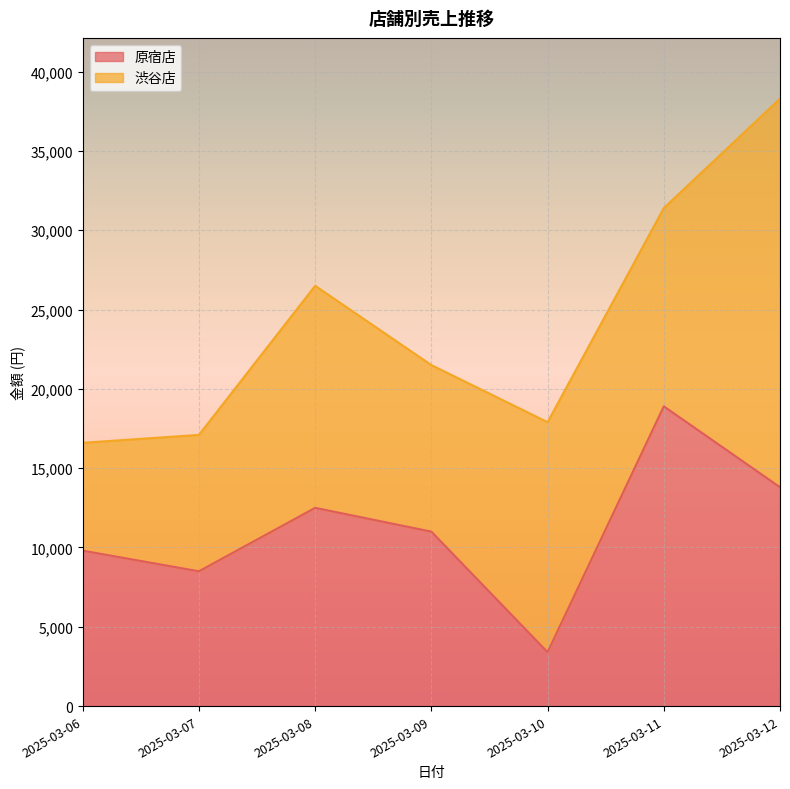

True or false: the data shows 9800 at 2025-03-06.

True